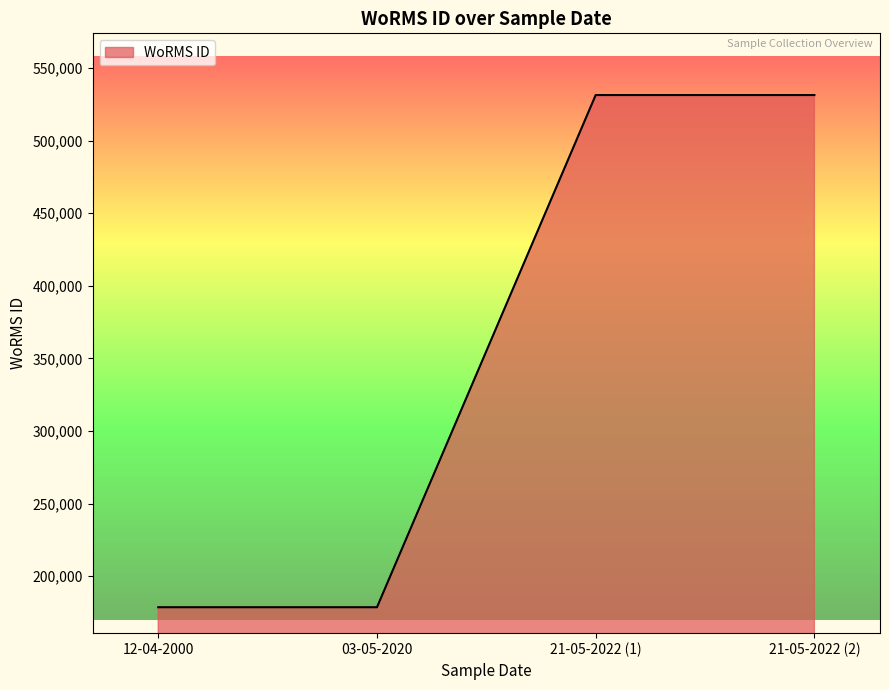

How many lines are shown in the chart?

1